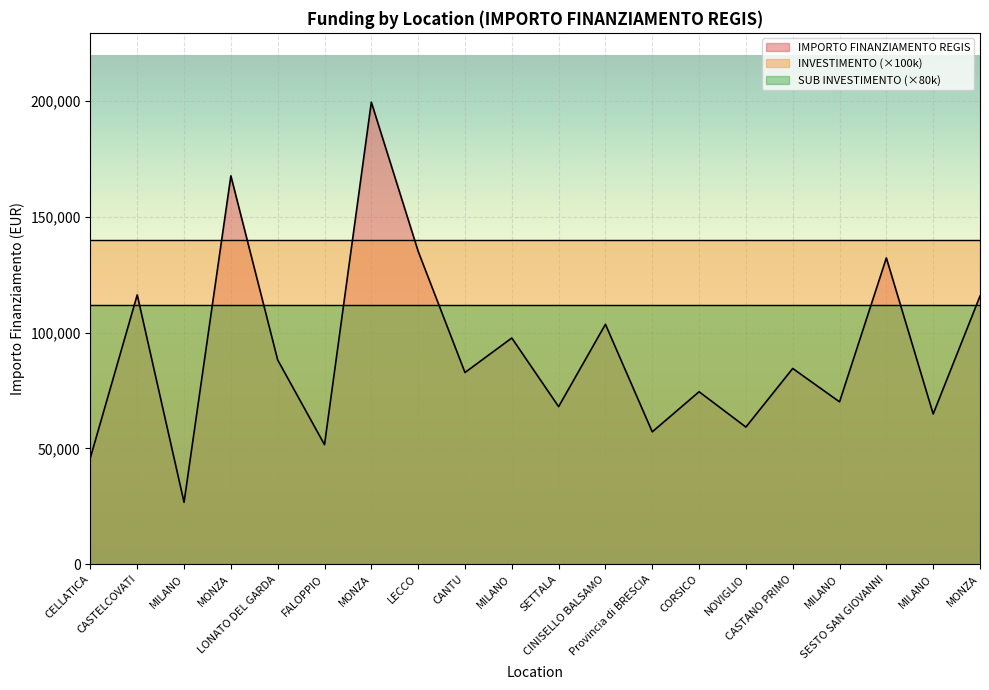

Is it true that IMPORTO FINANZIAMENTO REGIS equals 64886.6 at MILANO?

True